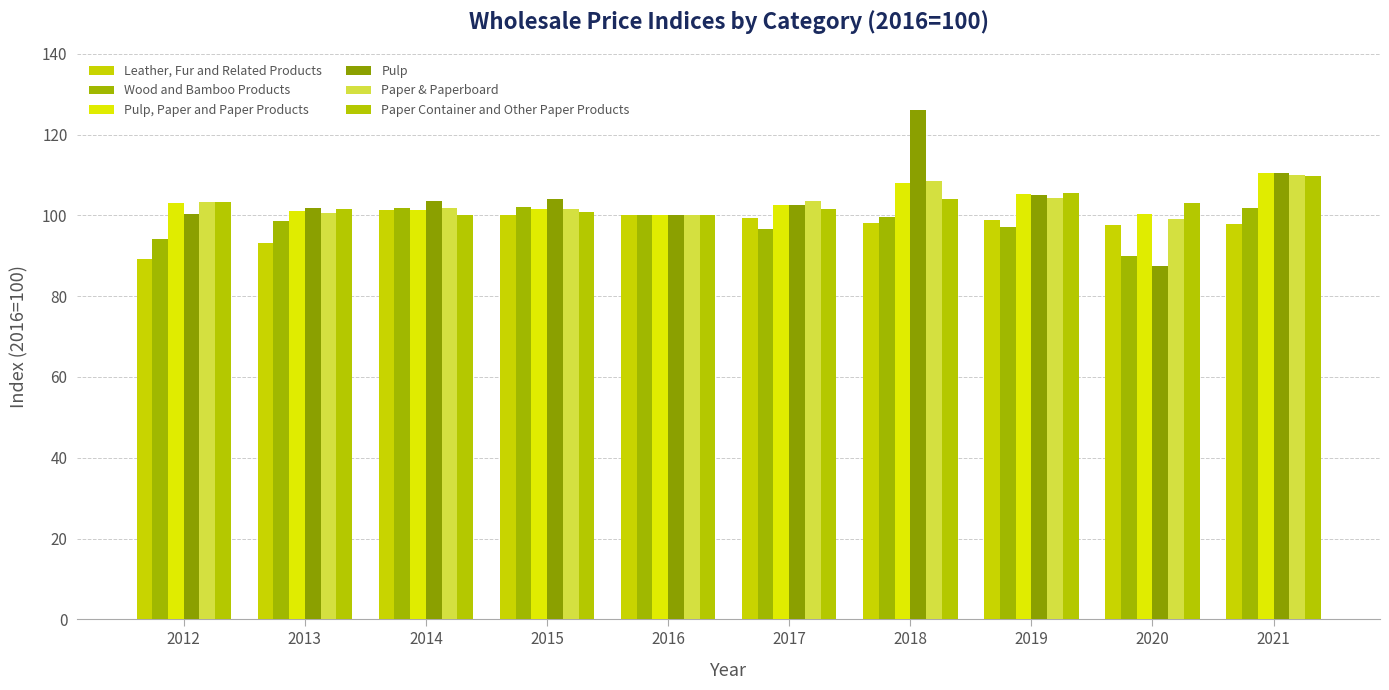

What are all the series names shown in the legend?

Leather, Fur and Related Products, Wood and Bamboo Products, Pulp, Paper and Paper Products, Pulp, Paper & Paperboard, Paper Container and Other Paper Products